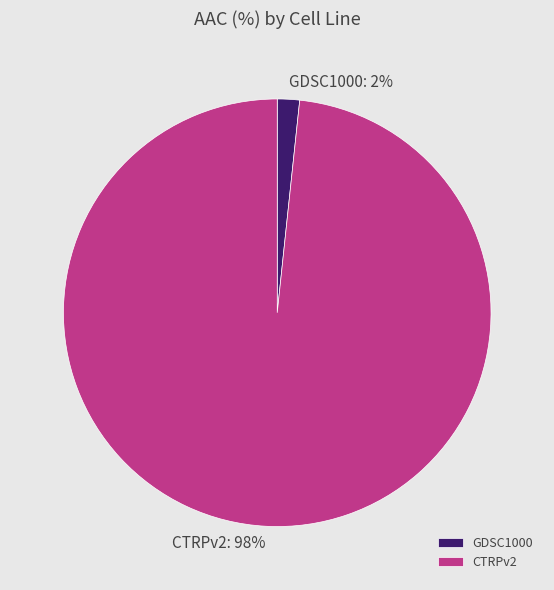

To the nearest percent, what is the combined percentage of GDSC1000 and CTRPv2?

100%